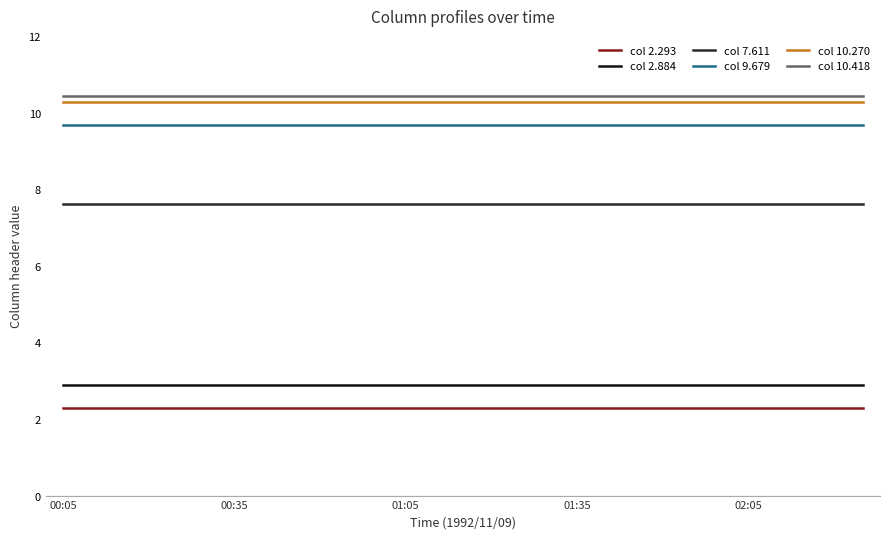

True or false: col 7.611 and col 9.679 intersect in this chart.

False